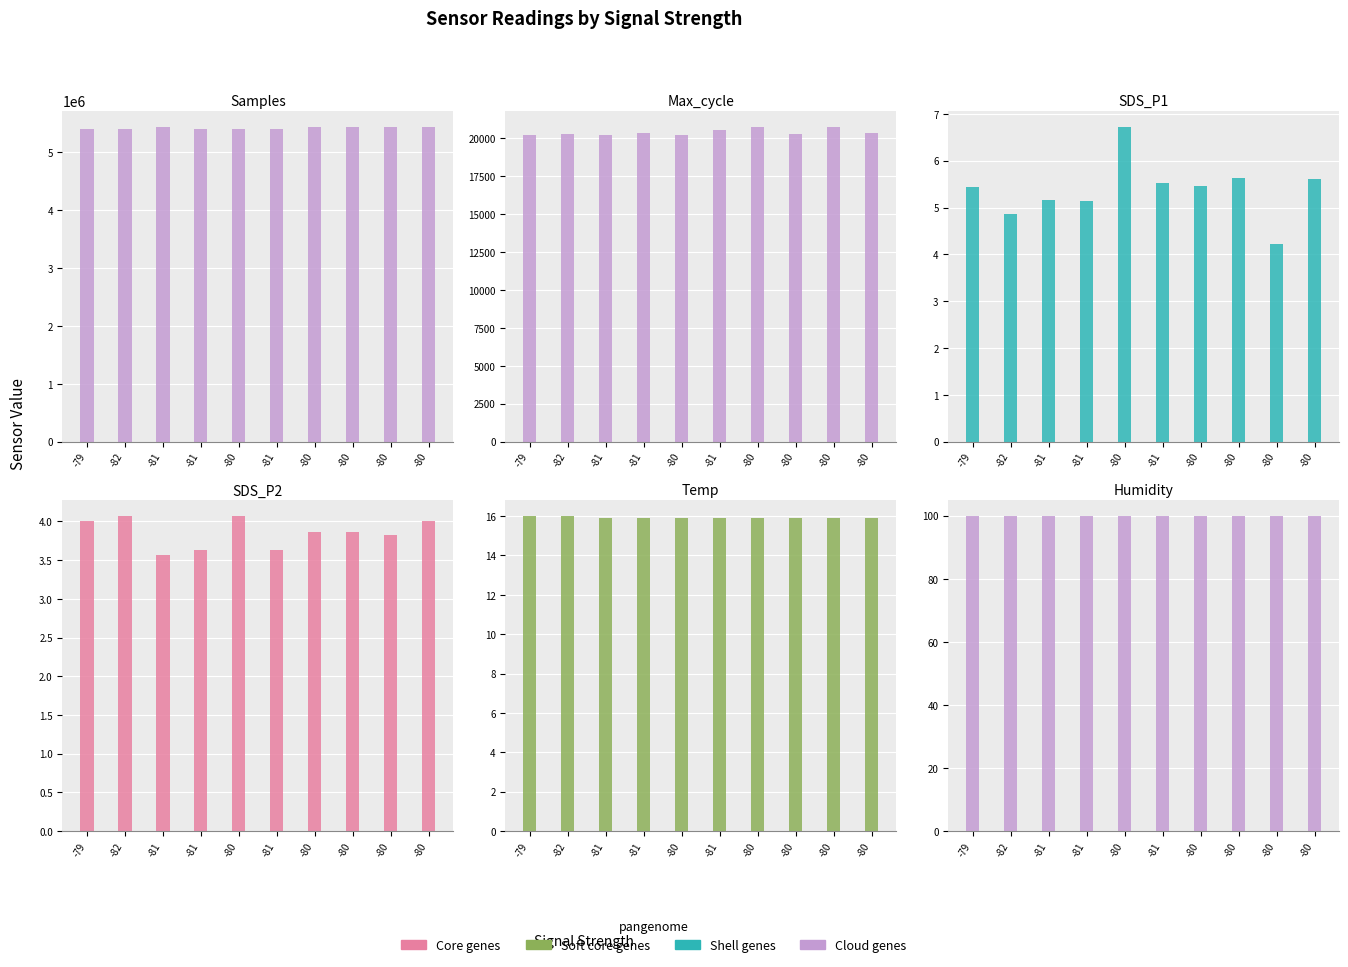

At which category does the chart reach its minimum across all series?

-81